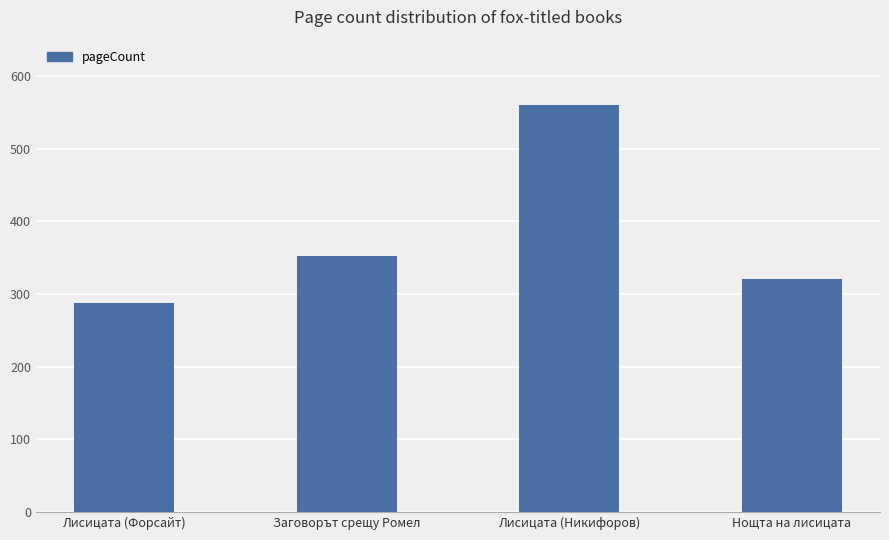

Is it true that the value at Нощта на лисицата is 187?

False